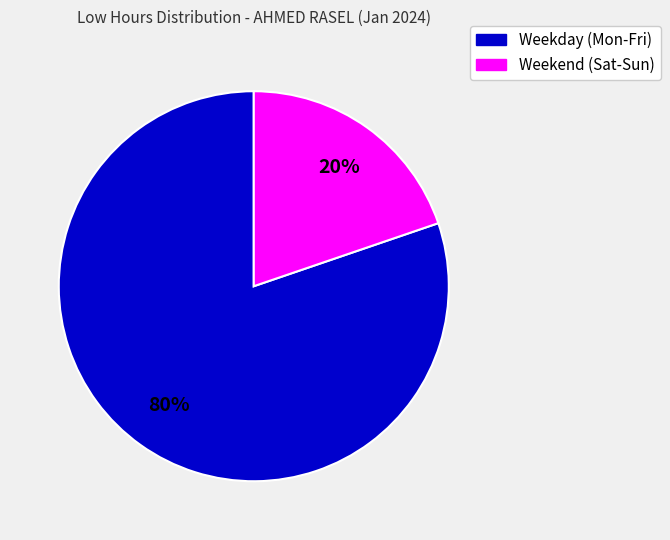

Count the number of slices in the pie.

2